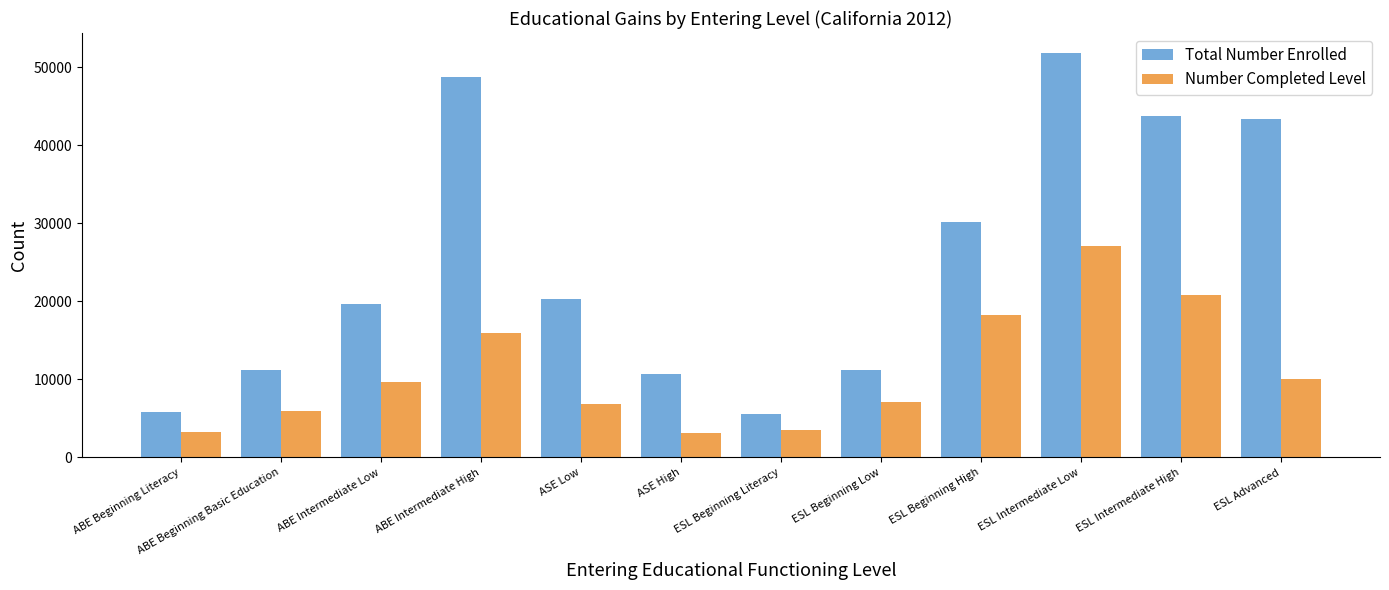

How many distinct data groups are displayed?

2